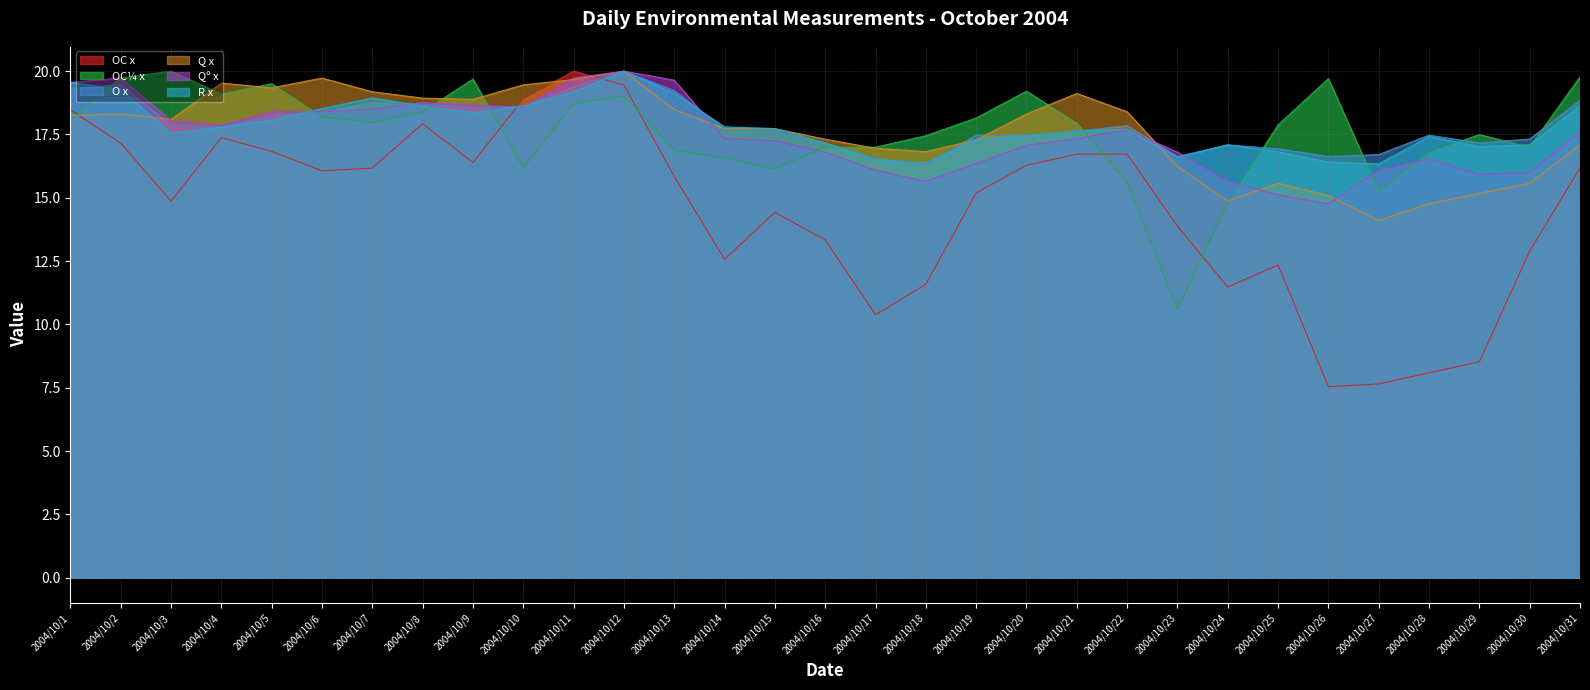

Reading left to right, extract all data points from this chart.

OC x: 2004/10/1=18.5	2004/10/2=17.2	2004/10/3=14.9	2004/10/4=17.4	2004/10/5=16.8	2004/10/6=16.1	2004/10/7=16.2	2004/10/8=17.9	2004/10/9=16.4	2004/10/10=18.9	2004/10/11=20.0	2004/10/12=19.5	2004/10/13=15.8	2004/10/14=12.6	2004/10/15=14.4	2004/10/16=13.3	2004/10/17=10.4	2004/10/18=11.6	2004/10/19=15.2	2004/10/20=16.3	2004/10/21=16.7	2004/10/22=16.7	2004/10/23=13.9	2004/10/24=11.5	2004/10/25=12.3	2004/10/26=7.5	2004/10/27=7.7	2004/10/28=8.1	2004/10/29=8.5	2004/10/30=12.9	2004/10/31=16.2
OC¼ x: 2004/10/1=18.1	2004/10/2=19.7	2004/10/3=20.0	2004/10/4=19.1	2004/10/5=19.5	2004/10/6=18.2	2004/10/7=18.0	2004/10/8=18.4	2004/10/9=19.7	2004/10/10=16.2	2004/10/11=18.7	2004/10/12=19.0	2004/10/13=16.9	2004/10/14=16.6	2004/10/15=16.1	2004/10/16=17.0	2004/10/17=17.0	2004/10/18=17.4	2004/10/19=18.1	2004/10/20=19.2	2004/10/21=17.9	2004/10/22=15.6	2004/10/23=10.6	2004/10/24=14.8	2004/10/25=17.9	2004/10/26=19.7	2004/10/27=15.3	2004/10/28=16.8	2004/10/29=17.5	2004/10/30=17.0	2004/10/31=19.8
O x: 2004/10/1=19.3	2004/10/2=19.5	2004/10/3=17.9	2004/10/4=17.8	2004/10/5=18.2	2004/10/6=18.4	2004/10/7=18.8	2004/10/8=18.7	2004/10/9=18.5	2004/10/10=18.6	2004/10/11=19.4	2004/10/12=20.0	2004/10/13=19.2	2004/10/14=17.7	2004/10/15=17.6	2004/10/16=17.2	2004/10/17=16.6	2004/10/18=16.3	2004/10/19=17.5	2004/10/20=17.5	2004/10/21=17.6	2004/10/22=17.9	2004/10/23=16.6	2004/10/24=17.1	2004/10/25=16.9	2004/10/26=16.6	2004/10/27=16.7	2004/10/28=17.5	2004/10/29=17.2	2004/10/30=17.3	2004/10/31=18.9
Q x: 2004/10/1=18.2	2004/10/2=18.3	2004/10/3=18.1	2004/10/4=19.5	2004/10/5=19.3	2004/10/6=19.7	2004/10/7=19.2	2004/10/8=18.9	2004/10/9=18.9	2004/10/10=19.5	2004/10/11=19.7	2004/10/12=20.0	2004/10/13=18.5	2004/10/14=17.7	2004/10/15=17.7	2004/10/16=17.3	2004/10/17=17.0	2004/10/18=16.8	2004/10/19=17.3	2004/10/20=18.3	2004/10/21=19.1	2004/10/22=18.4	2004/10/23=16.2	2004/10/24=14.9	2004/10/25=15.6	2004/10/26=15.1	2004/10/27=14.1	2004/10/28=14.8	2004/10/29=15.2	2004/10/30=15.6	2004/10/31=17.1
Qº x: 2004/10/1=19.6	2004/10/2=19.7	2004/10/3=18.0	2004/10/4=17.9	2004/10/5=18.4	2004/10/6=18.4	2004/10/7=18.5	2004/10/8=18.8	2004/10/9=18.7	2004/10/10=18.6	2004/10/11=19.7	2004/10/12=20.0	2004/10/13=19.6	2004/10/14=17.3	2004/10/15=17.2	2004/10/16=16.8	2004/10/17=16.1	2004/10/18=15.6	2004/10/19=16.4	2004/10/20=17.1	2004/10/21=17.3	2004/10/22=17.7	2004/10/23=16.8	2004/10/24=15.6	2004/10/25=15.1	2004/10/26=14.8	2004/10/27=16.1	2004/10/28=16.5	2004/10/29=15.9	2004/10/30=16.0	2004/10/31=17.6
R x: 2004/10/1=19.6	2004/10/2=19.3	2004/10/3=17.6	2004/10/4=17.8	2004/10/5=18.1	2004/10/6=18.5	2004/10/7=18.9	2004/10/8=18.6	2004/10/9=18.4	2004/10/10=18.6	2004/10/11=19.2	2004/10/12=20.0	2004/10/13=19.1	2004/10/14=17.8	2004/10/15=17.7	2004/10/16=17.2	2004/10/17=16.5	2004/10/18=16.4	2004/10/19=17.3	2004/10/20=17.4	2004/10/21=17.6	2004/10/22=17.7	2004/10/23=16.6	2004/10/24=17.1	2004/10/25=16.8	2004/10/26=16.4	2004/10/27=16.3	2004/10/28=17.4	2004/10/29=17.0	2004/10/30=17.1	2004/10/31=18.6